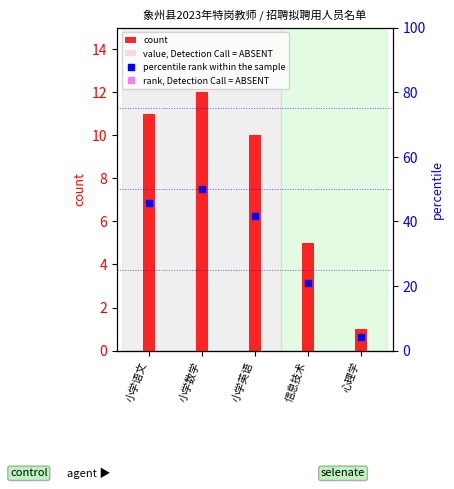

At which label is percentile rank within the sample closest to 27?

信息技术